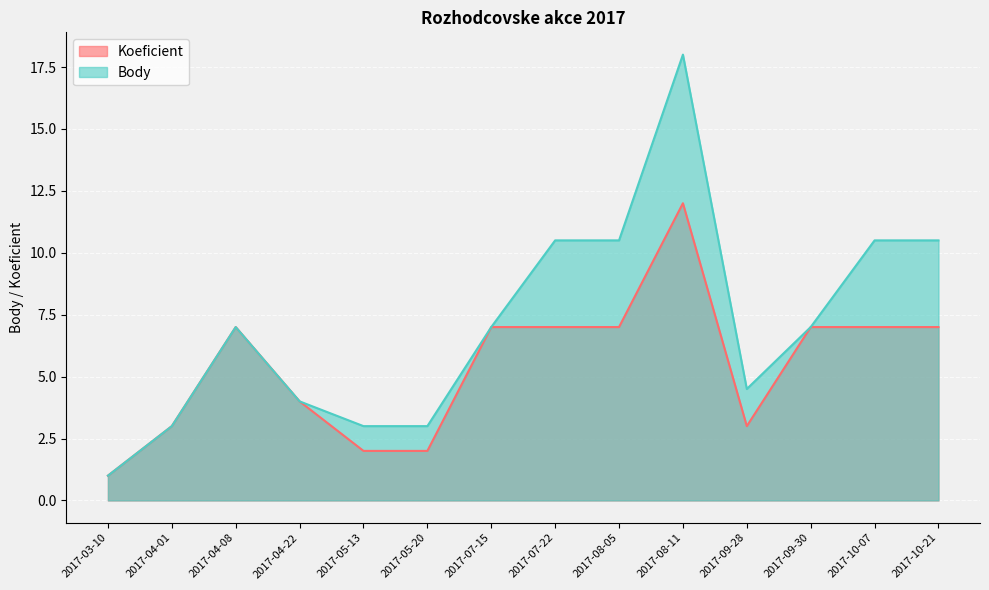

What is the label of the 8th point from the left?

2017-07-22